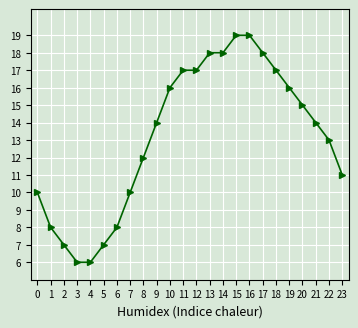

Is it true that the value at 16 is 30?

False